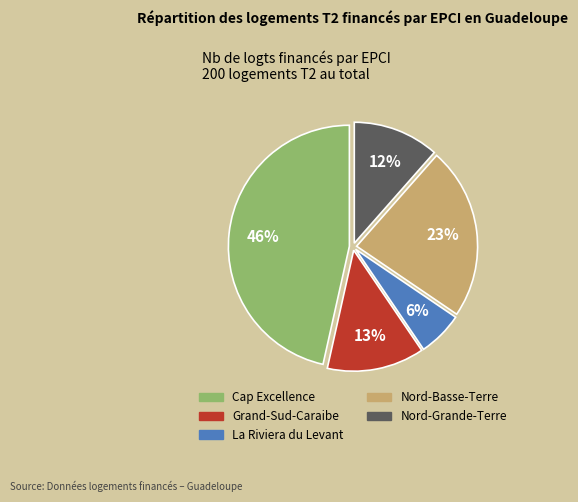

Which slice is the largest?

Cap Excellence